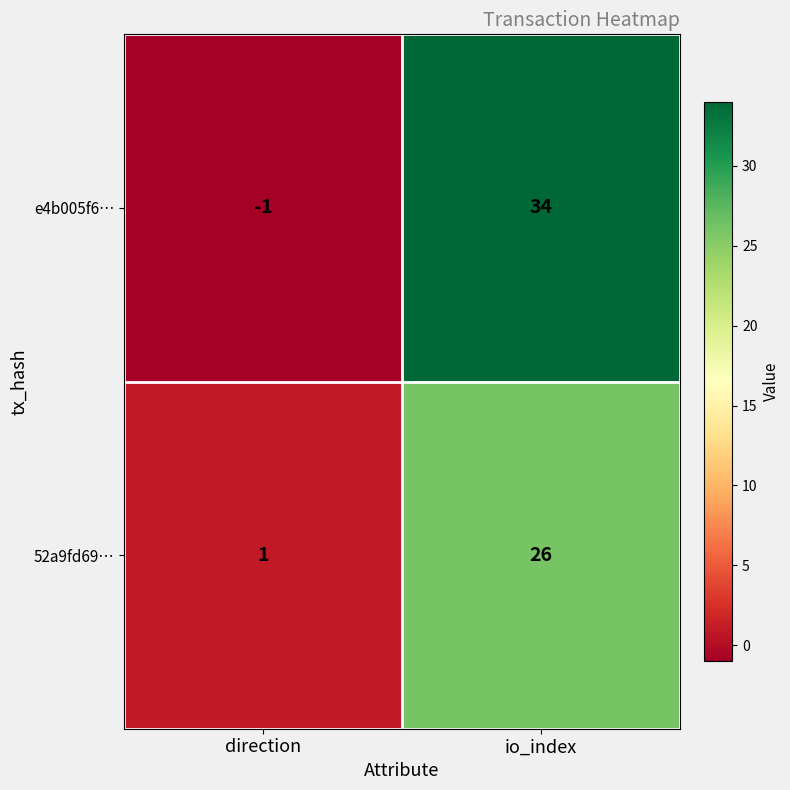

Rank the series by their maximum value, from highest to lowest.

e4b005f6…, 52a9fd69…